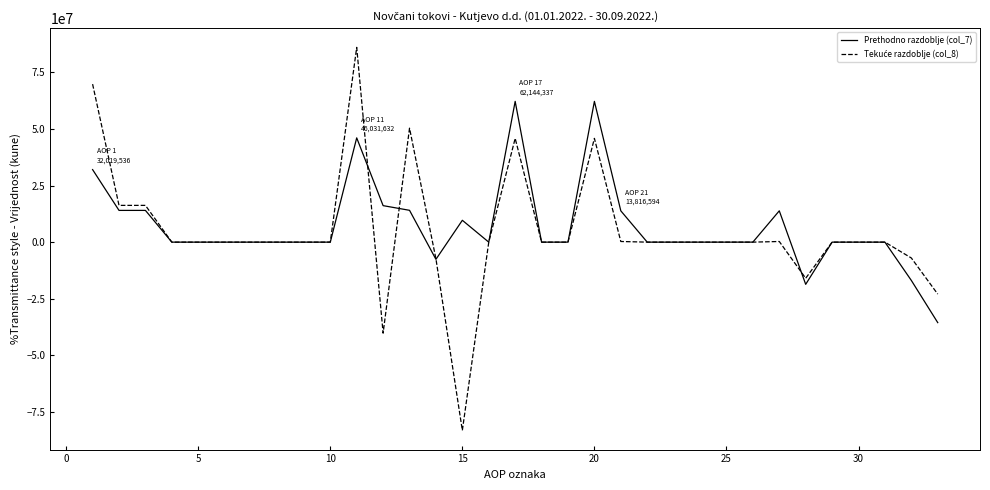

What is the smallest value displayed?

-83121208